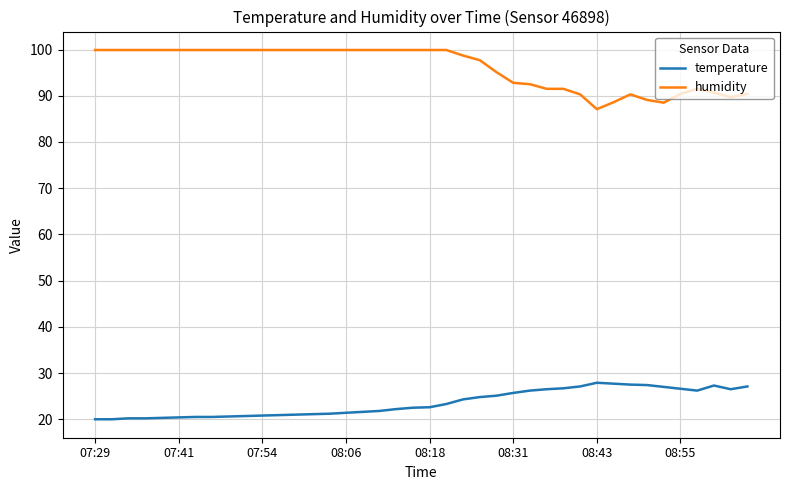

True or false: temperature and humidity cross at least once.

False